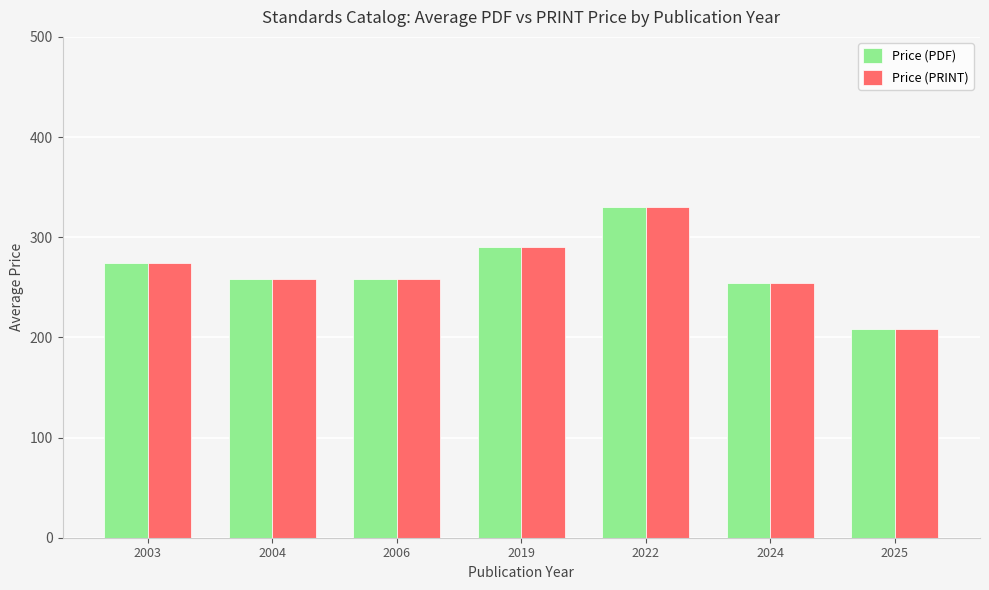

Is it true that Price (PRINT) equals 274.0 at 2003?

True